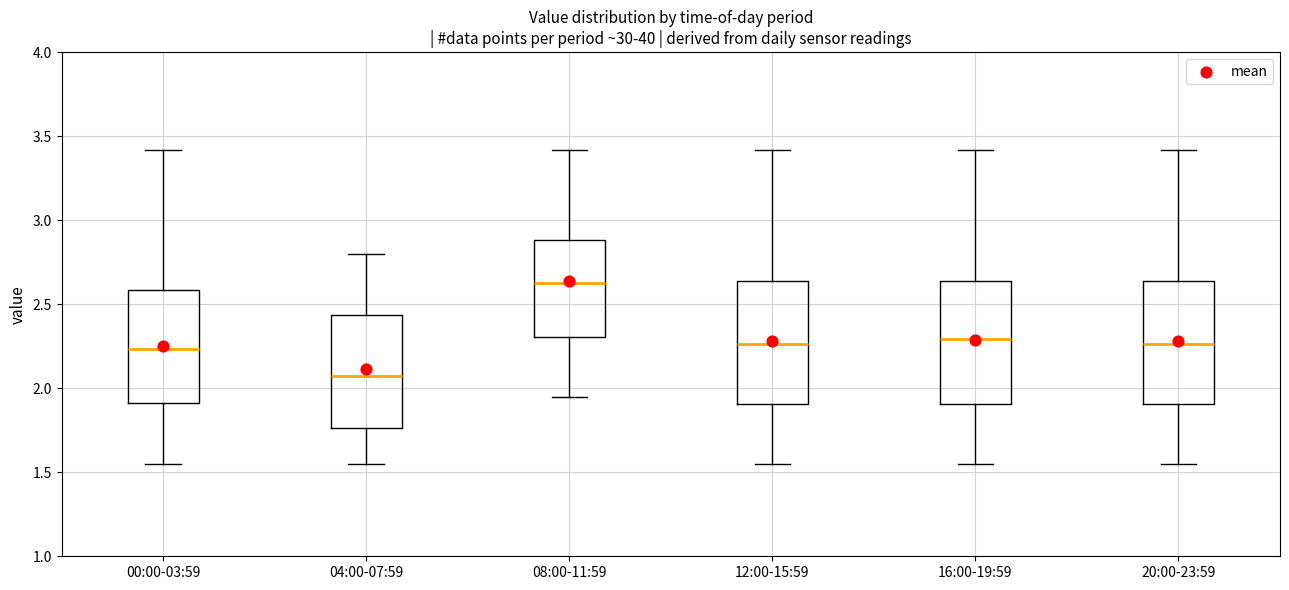

Reading left to right, transcribe this box plot: for each box, give where its median line is, the range the box spans, and where its two whiskers end, as read against the y-axis. The values are not printed on the chart, so give them approximately, as read against the axis.

00:00-03:59: median 2.25, box 1.90 to 2.60, whiskers 1.55 to 3.40
04:00-07:59: median 2.10, box 1.75 to 2.45, whiskers 1.55 to 2.80
08:00-11:59: median 2.65, box 2.30 to 2.90, whiskers 1.95 to 3.40
12:00-15:59: median 2.25, box 1.90 to 2.65, whiskers 1.55 to 3.40
16:00-19:59: median 2.30, box 1.90 to 2.65, whiskers 1.55 to 3.40
20:00-23:59: median 2.25, box 1.90 to 2.65, whiskers 1.55 to 3.40